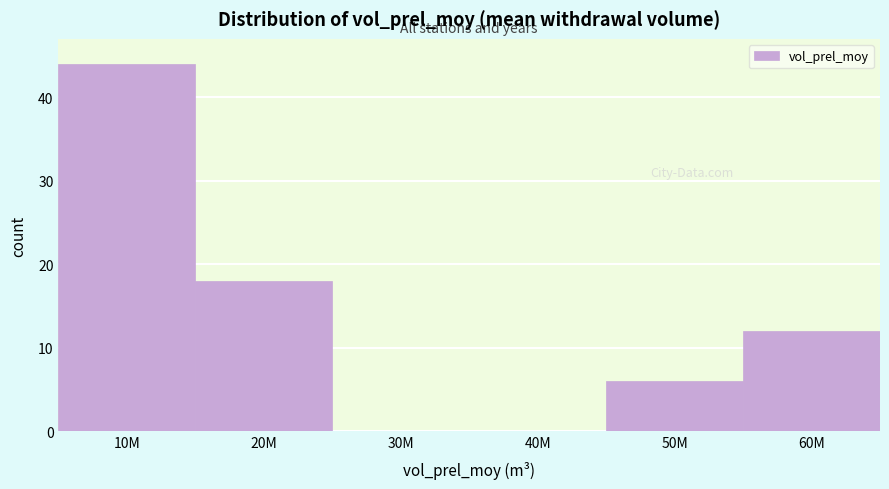

Reading left to right, list all the values displayed in this chart.

10M=44	20M=18	30M=0	40M=0	50M=6	60M=12